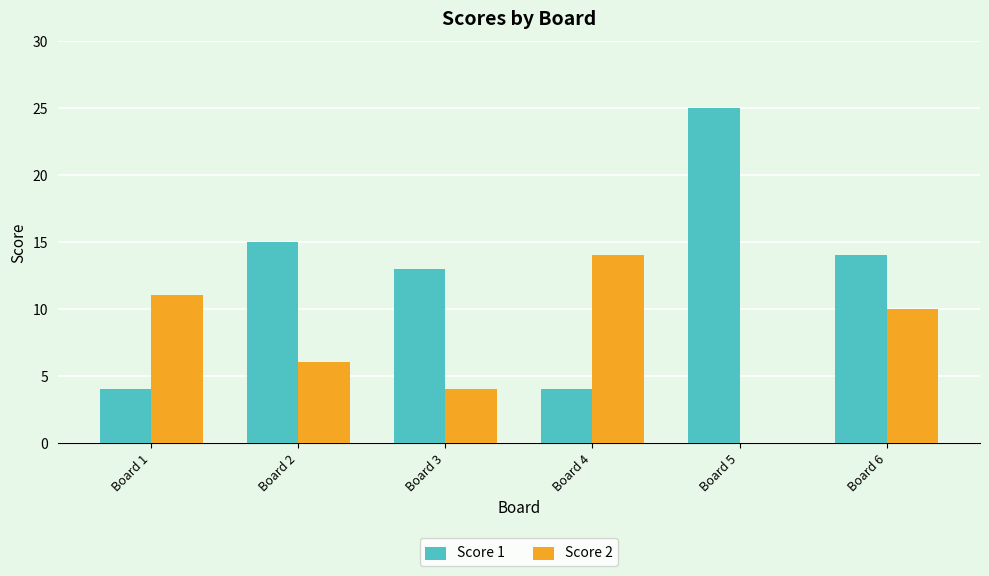

How many groups of bars are there?

6